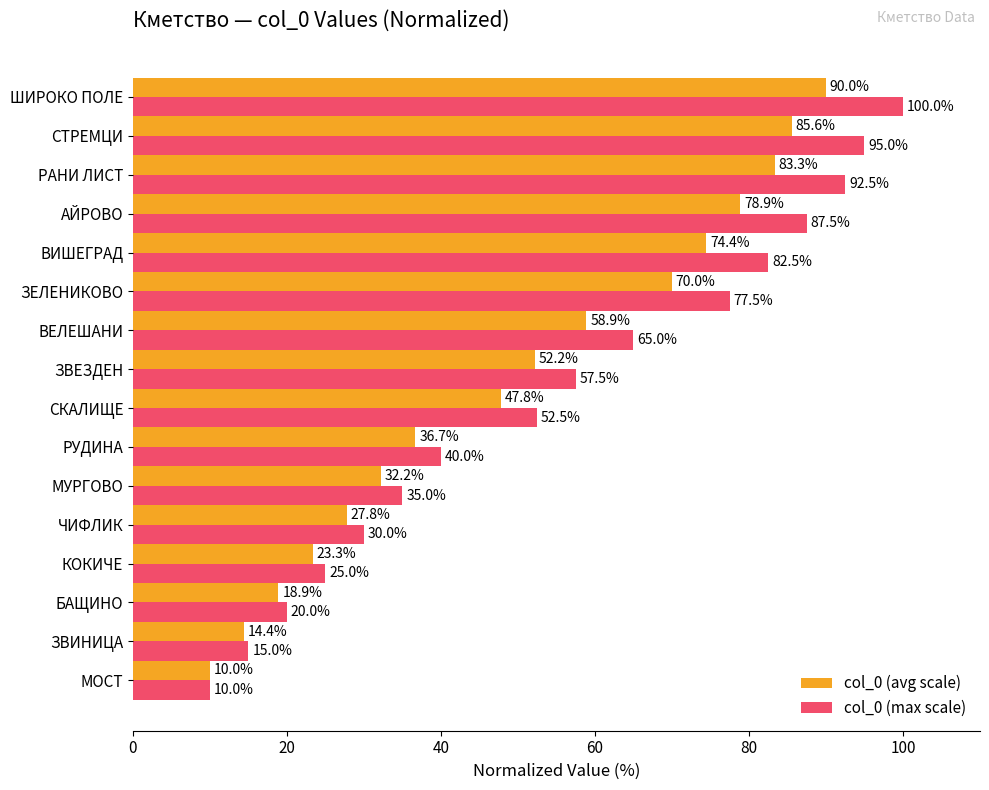

What is the total value across all series at СТРЕМЦИ?

180.6